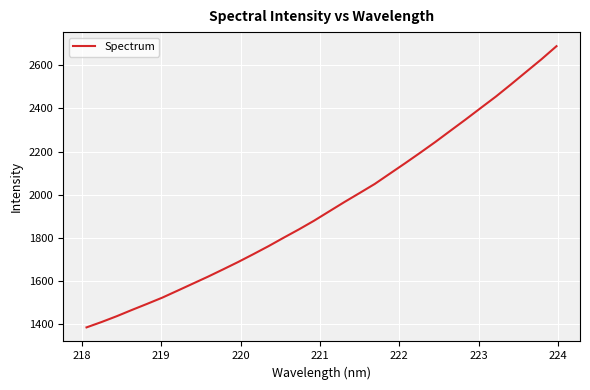

True or false: there are more than 1 points higher than both neighbors.

False